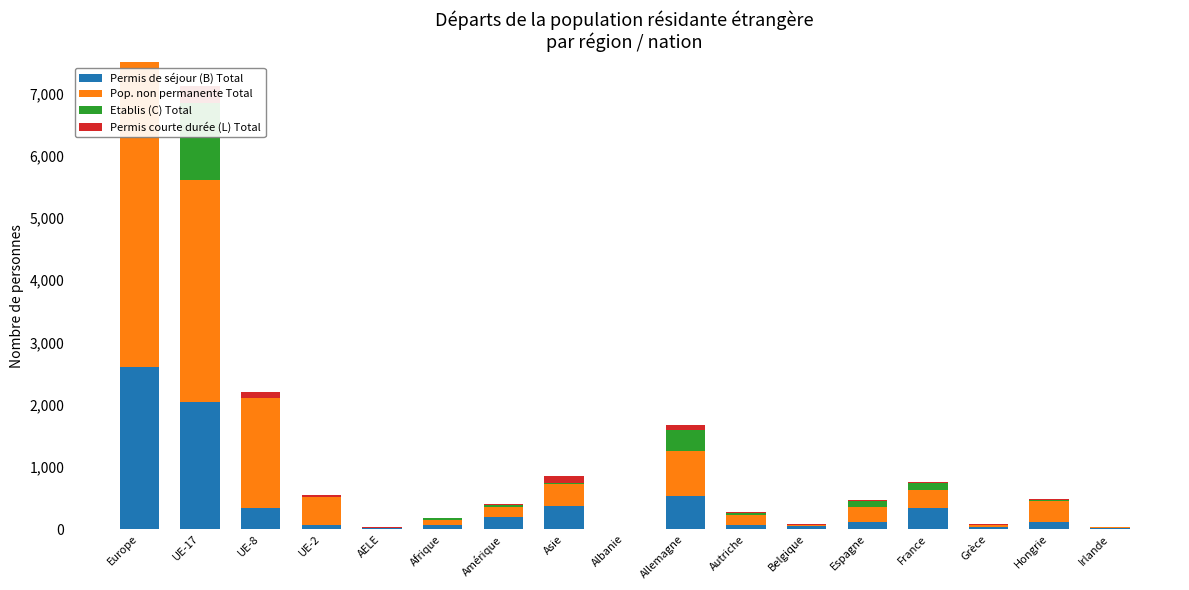

Rank the series at Irlande from lowest to highest value.

Permis courte durée (L) Total, Etablis (C) Total, Pop. non permanente Total, Permis de séjour (B) Total